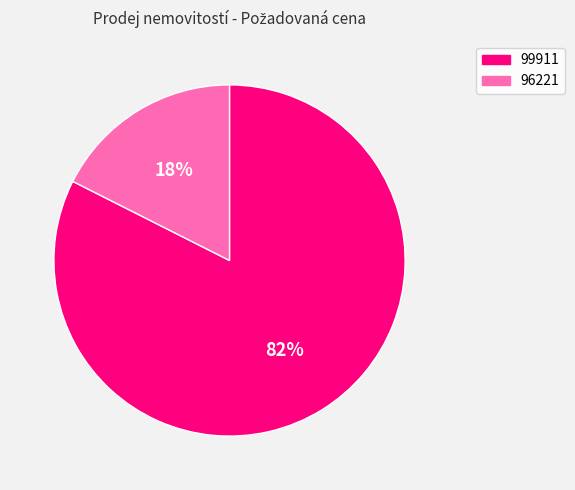

How many segments does this pie chart have?

2